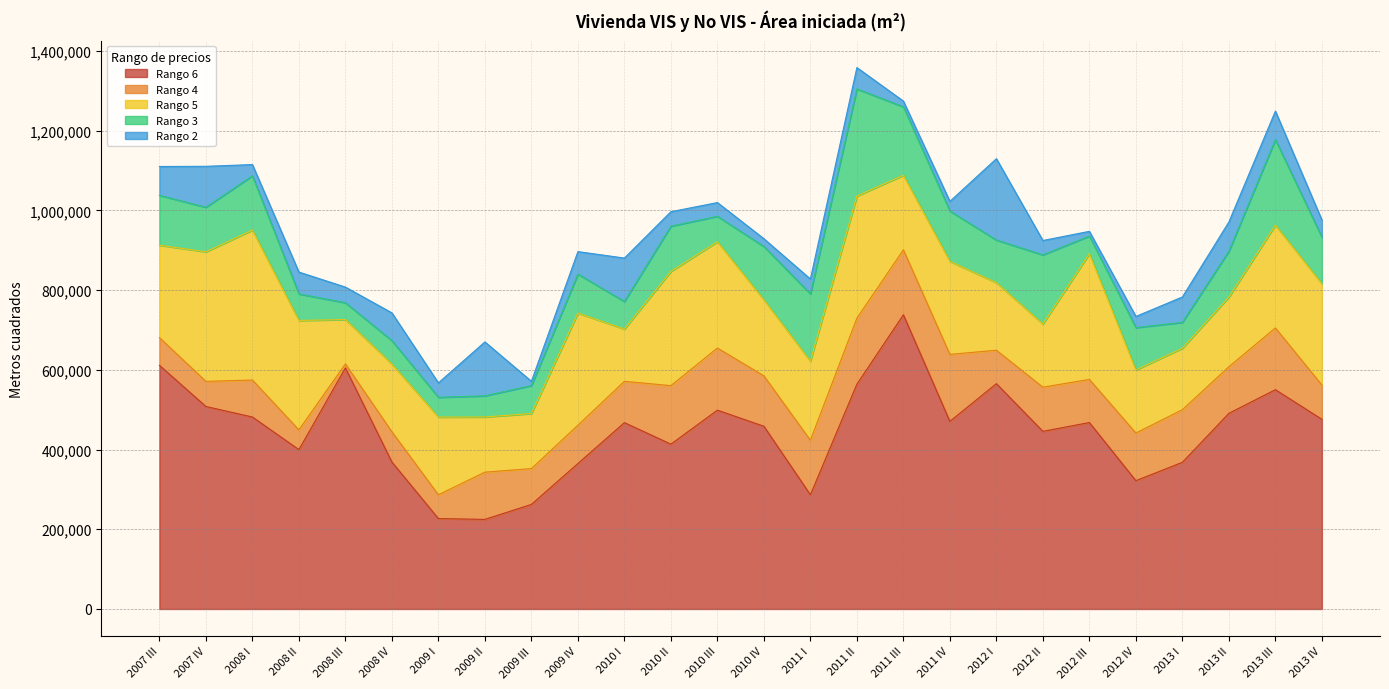

True or false: Rango 4 and Rango 5 intersect in this chart.

False